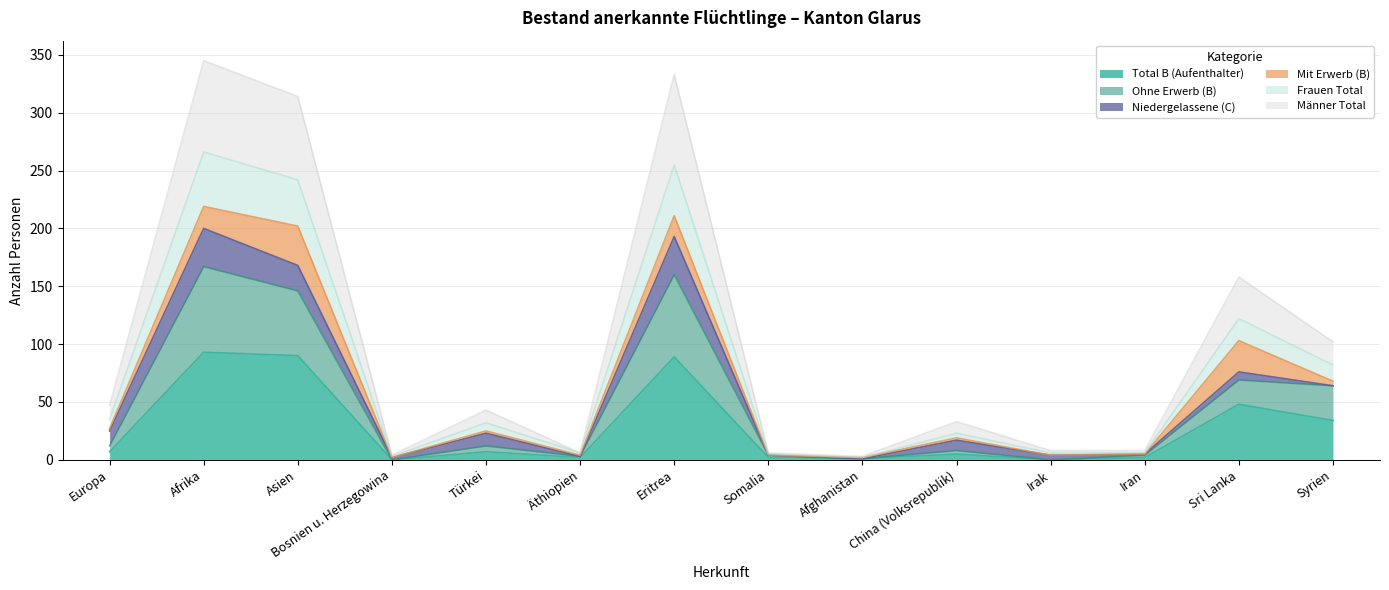

Where is Ohne Erwerb (B) nearest to the value 83?

Sri Lanka